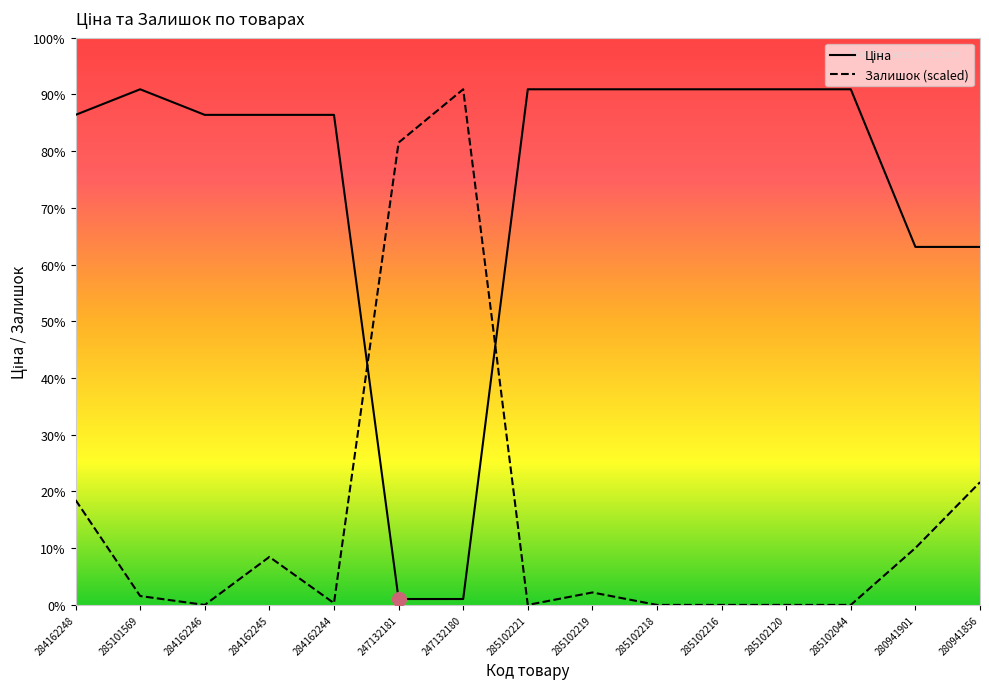

What is the highest value of the Залишок (scaled) series?

9908.5